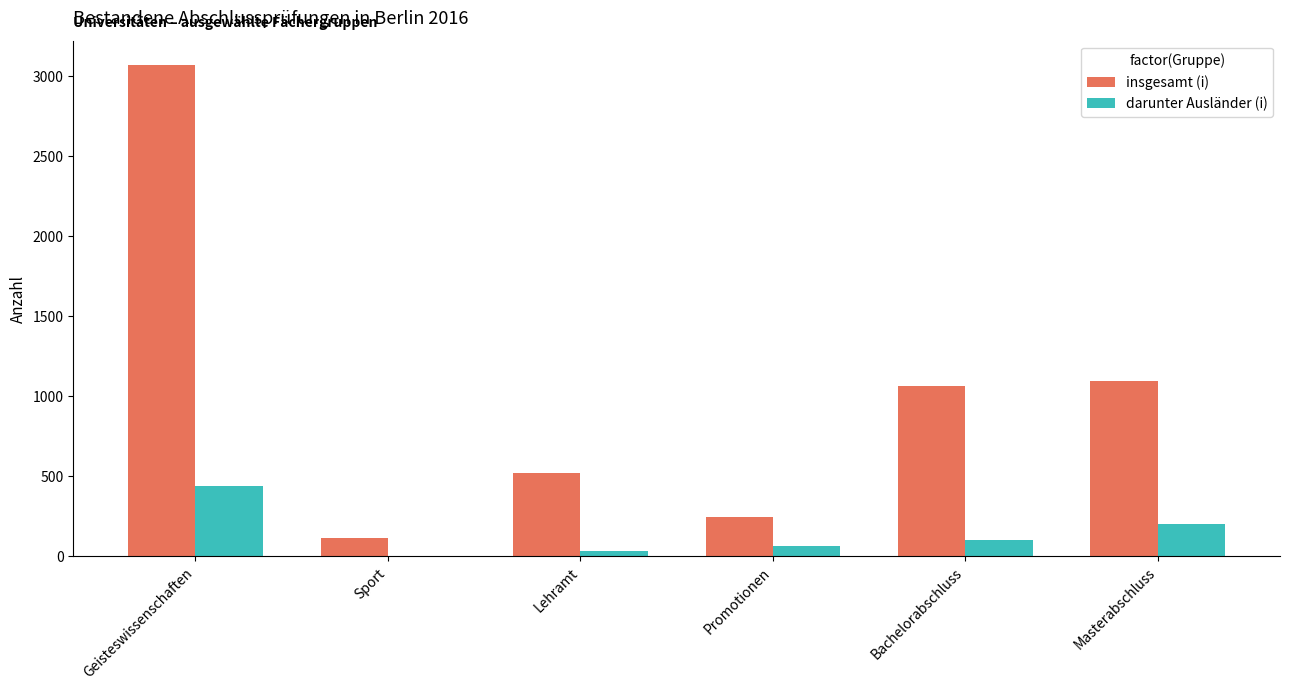

What is the sum of all insgesamt (i) values?

6111